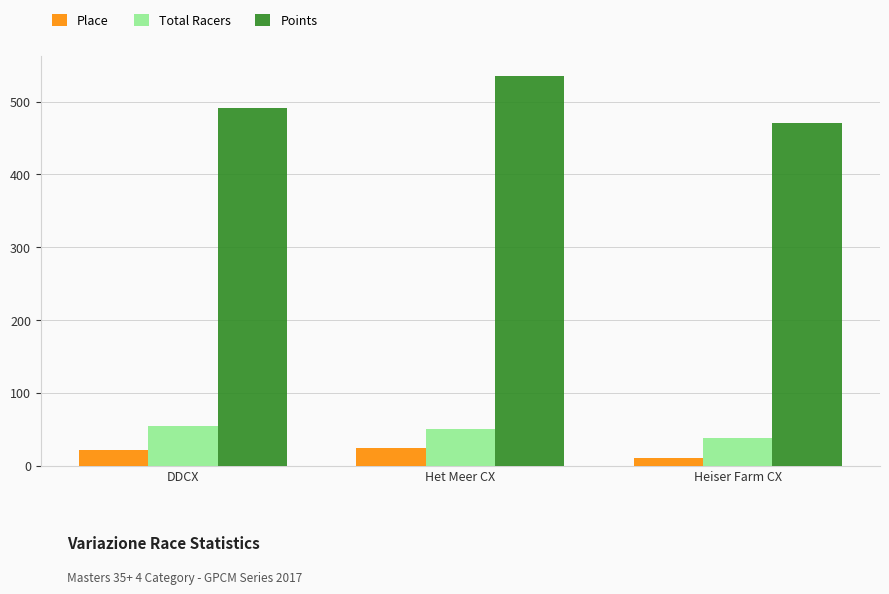

Which series has the largest total across all categories?

Points